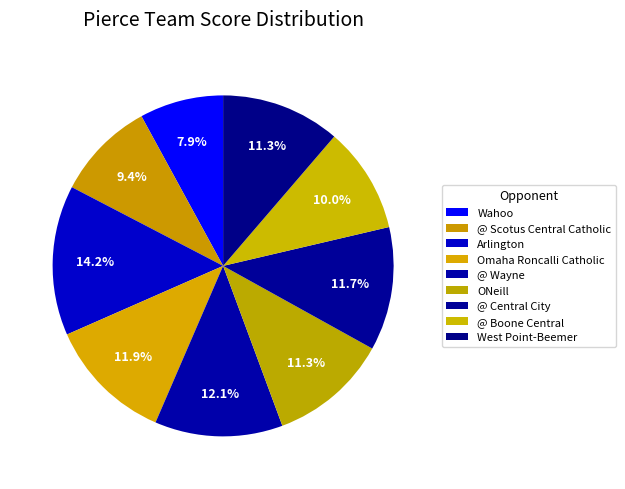

How many slices are in this pie chart?

9